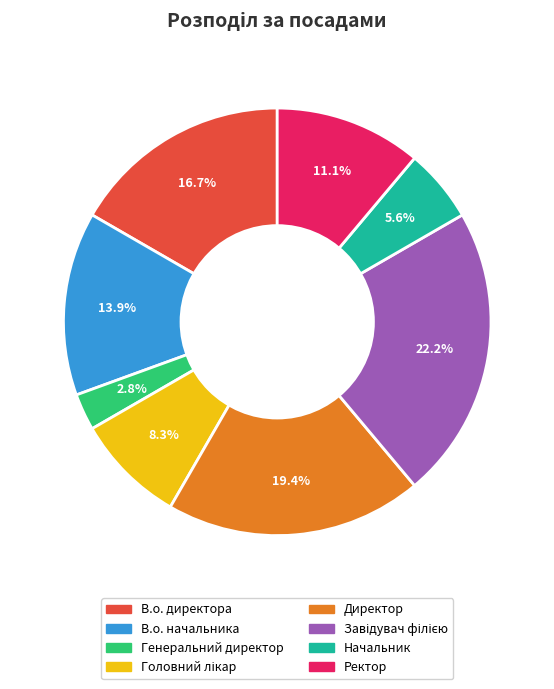

Count the number of slices in the pie.

8